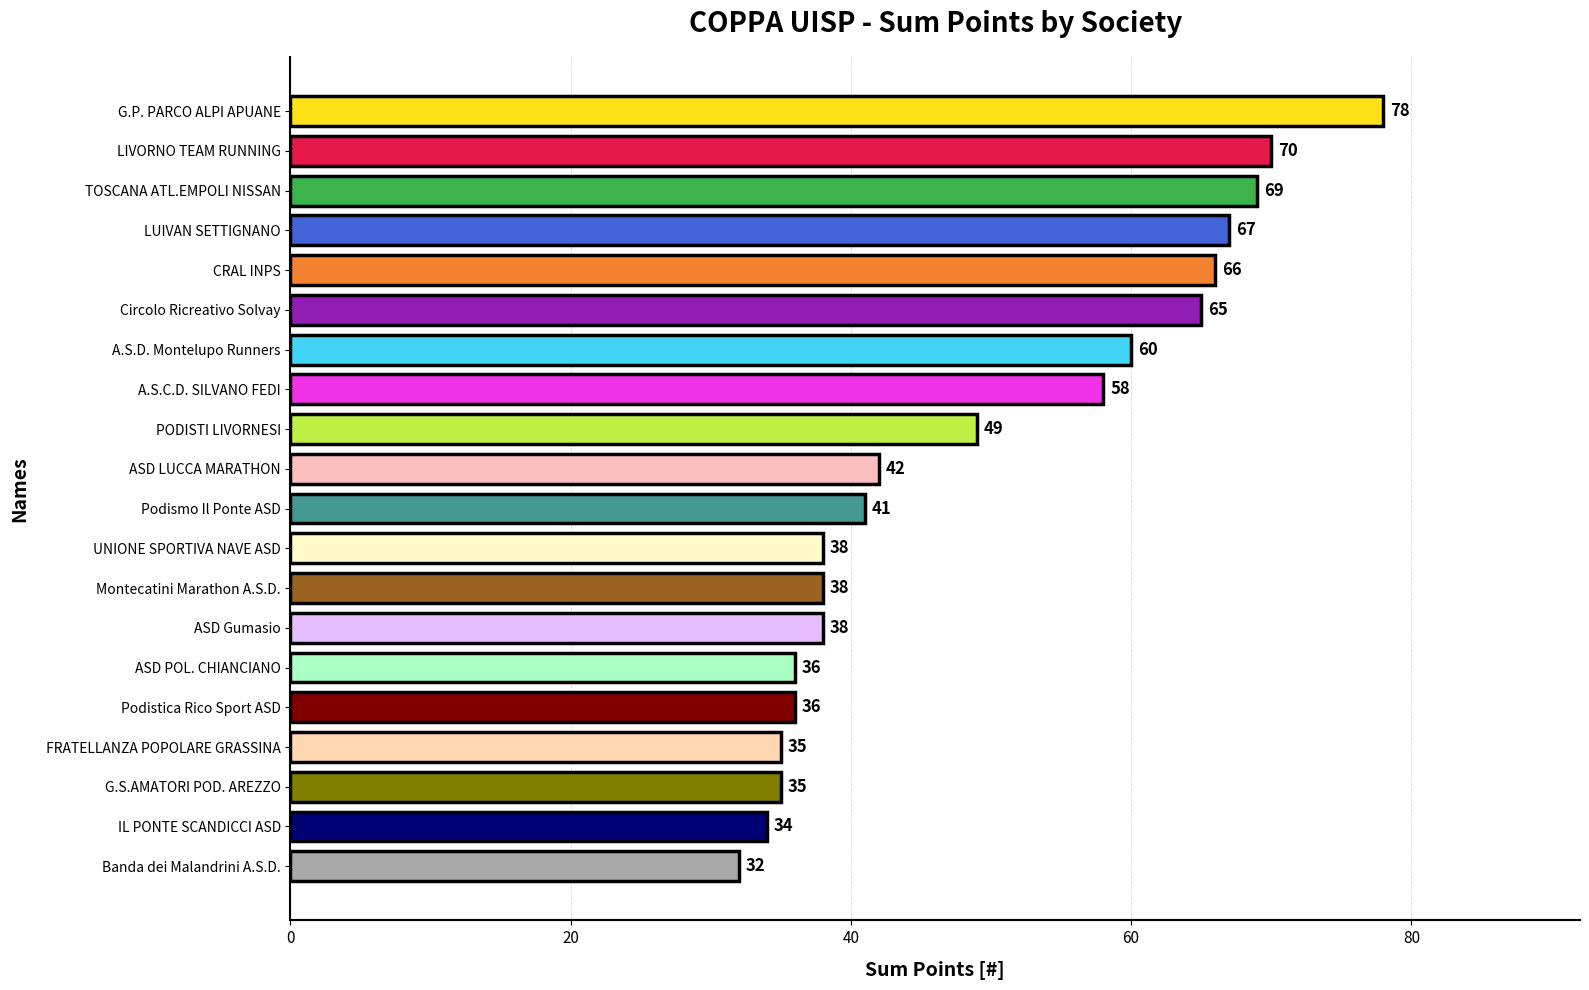

The chart shows a value of 61 at Montecatini Marathon A.S.D.. True or false?

False